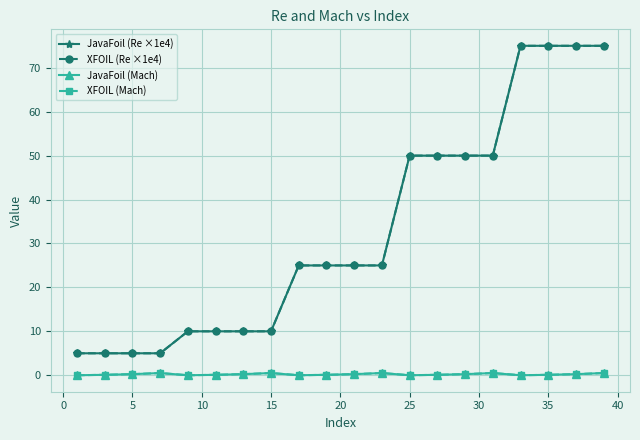

Does the chart have visible grid lines?

Yes